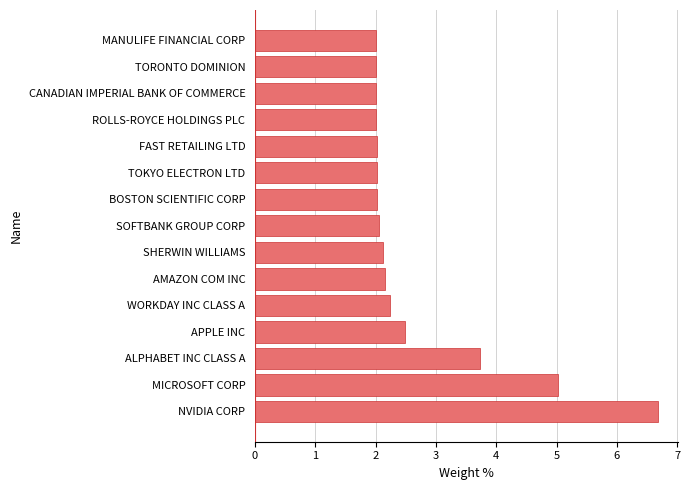

The value at SHERWIN WILLIAMS is 2.1. True or false?

True